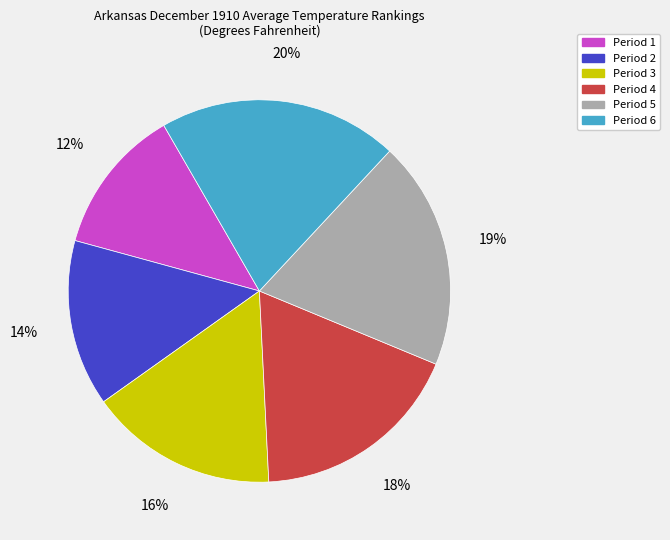

Does Period 3 account for over 50% of the chart?

No